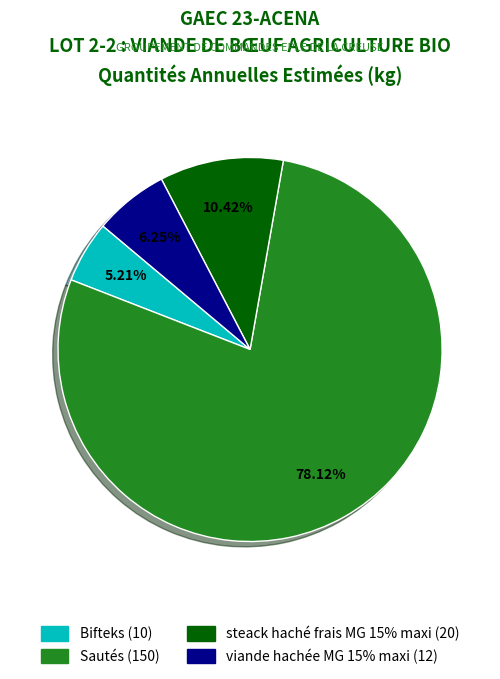

Which category accounts for the majority?

Sautés